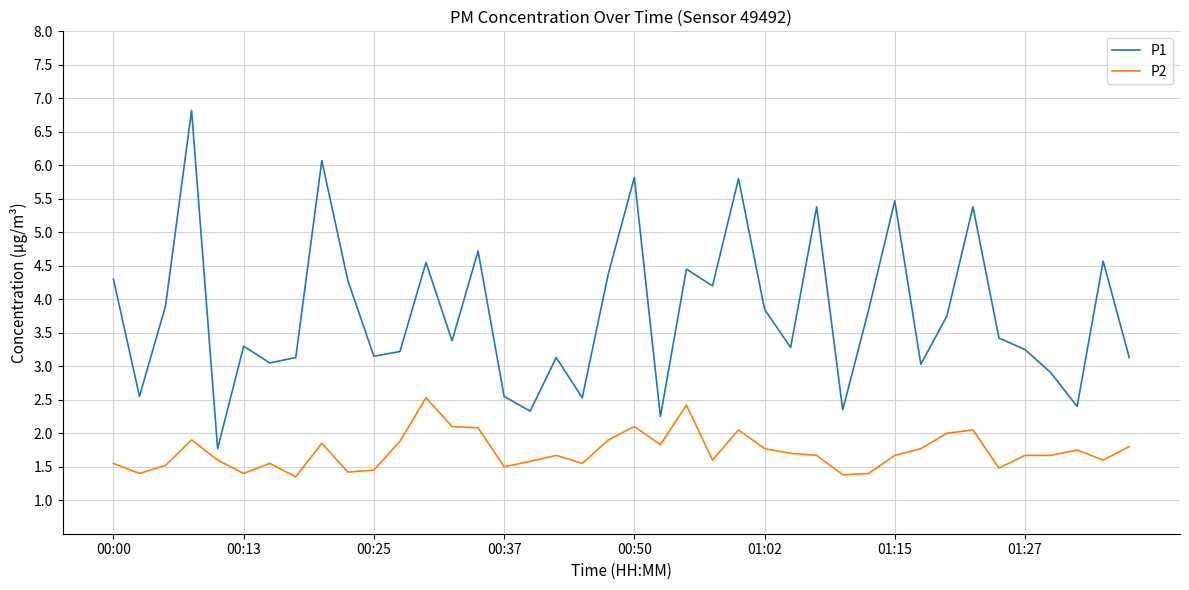

True or false: P1 and P2 cross at least once.

False